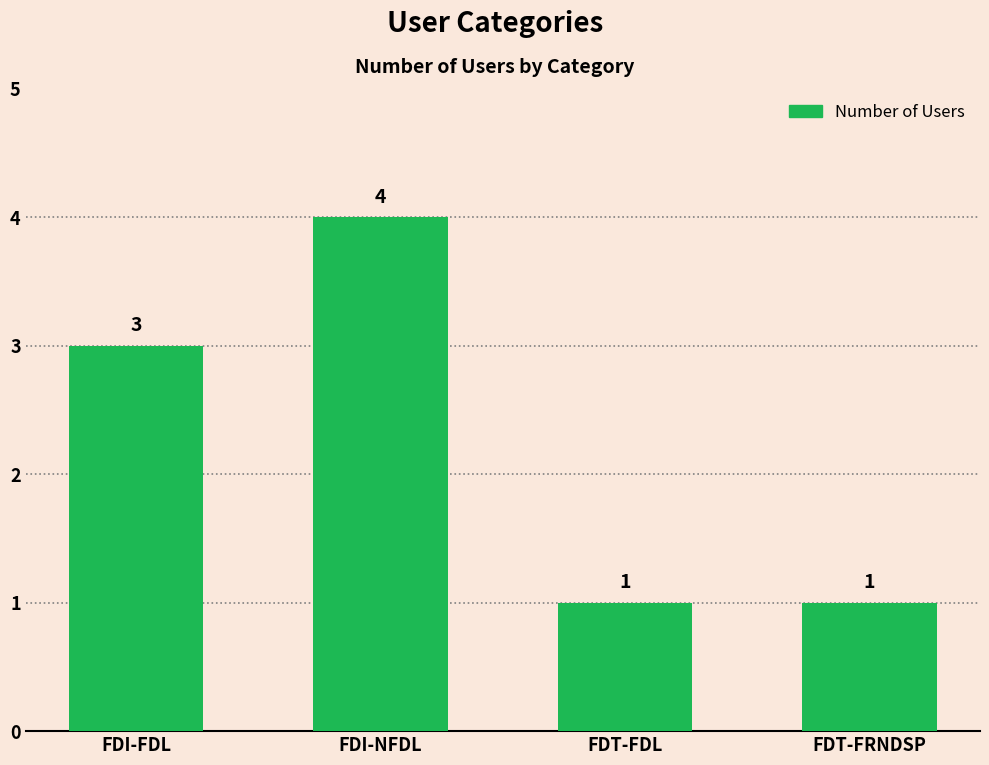

What is the approximate value at FDI-FDL?

3